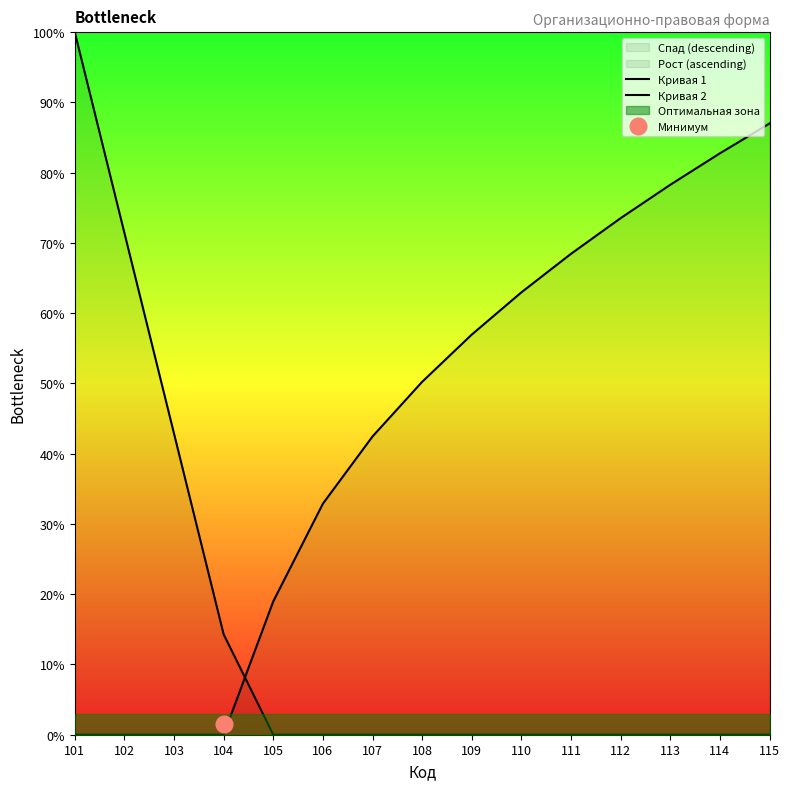

Where do Кривая 1 and Кривая 2 first cross each other?

104 and 105